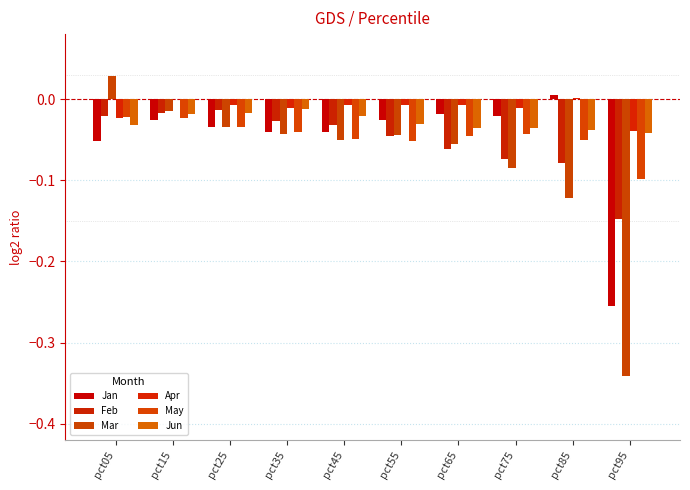

What is the difference between the maximum and minimum values in the May series?

0.1